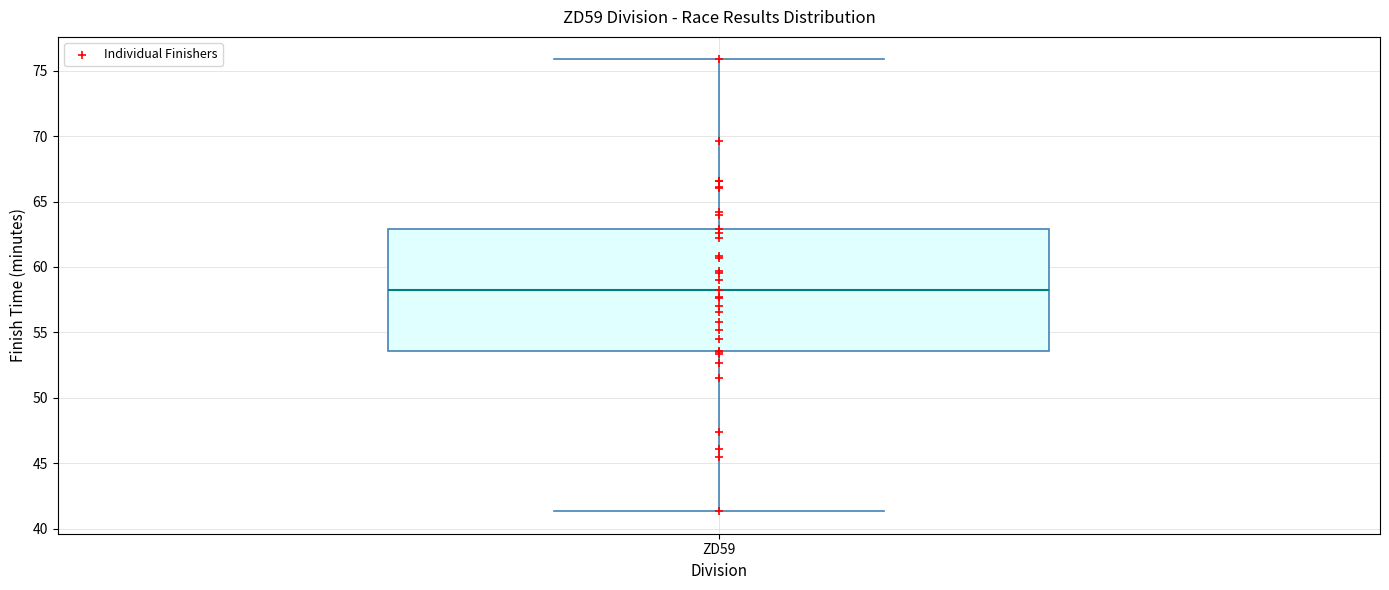

Transcribe this box plot: give where the median line is, the range the box spans, and where the two whiskers end, as read against the y-axis. The values are not printed on the chart, so give them approximately, as read against the axis.

median 58.0, box 53.5 to 63.0, whiskers 41.5 to 76.0